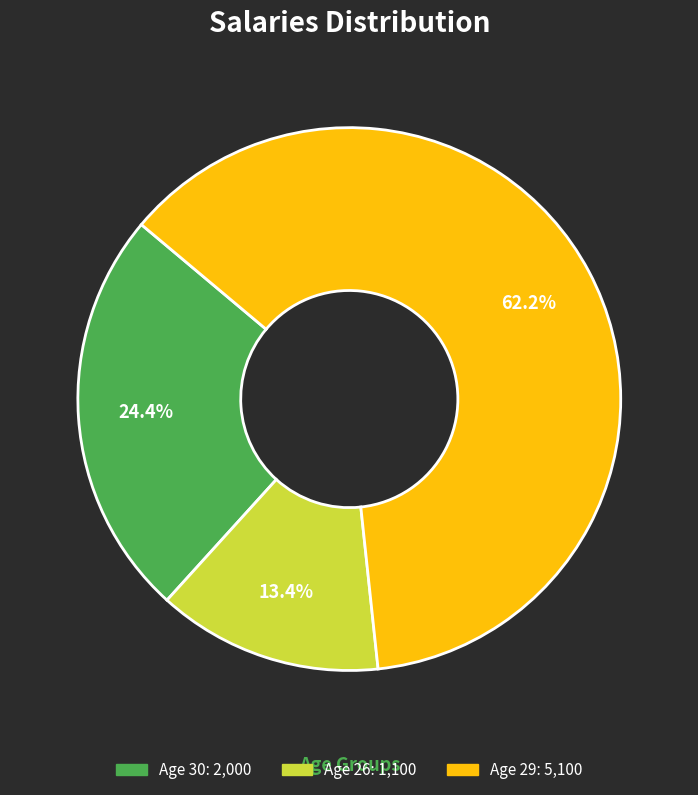

Is there any slice that represents more than half of the pie?

Yes